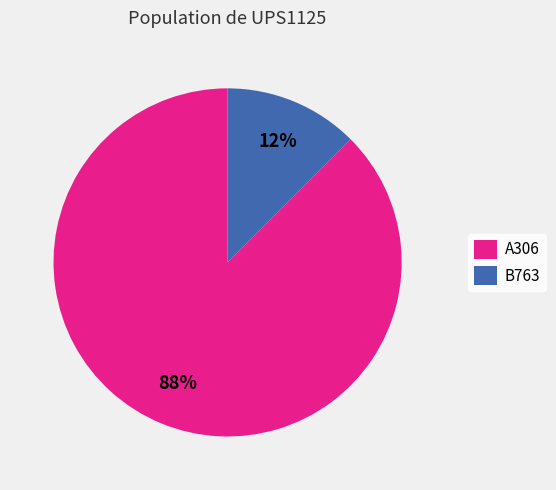

Is it true that A306 is 80% of the pie?

False